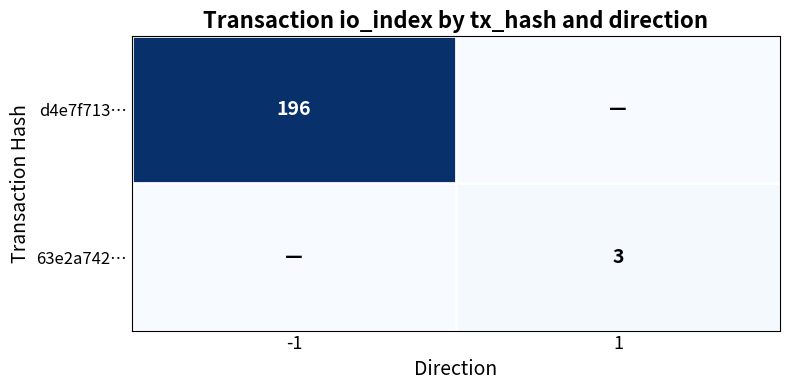

The 63e2a742… series shows 3 at 1. True or false?

True